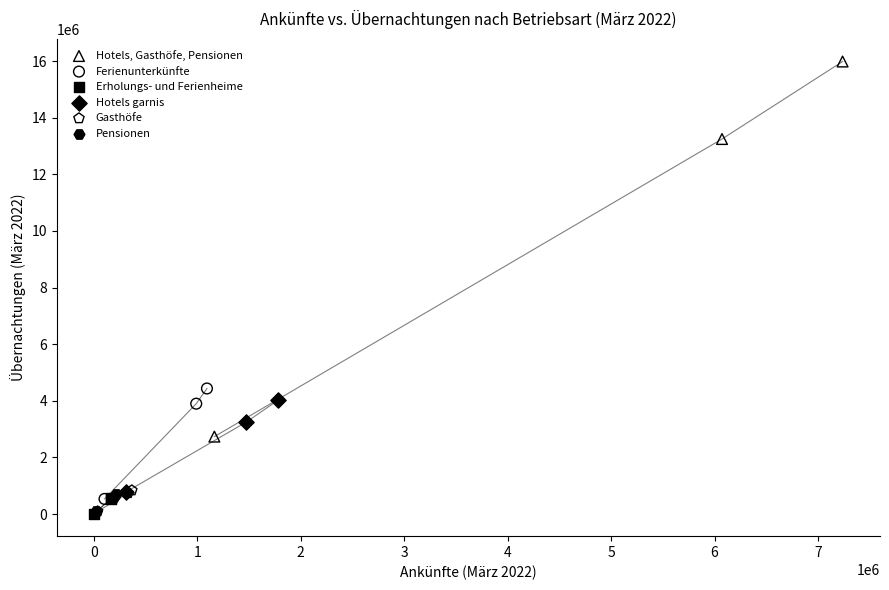

Which series has the widest spread of Y values?

Hotels, Gasthöfe, Pensionen